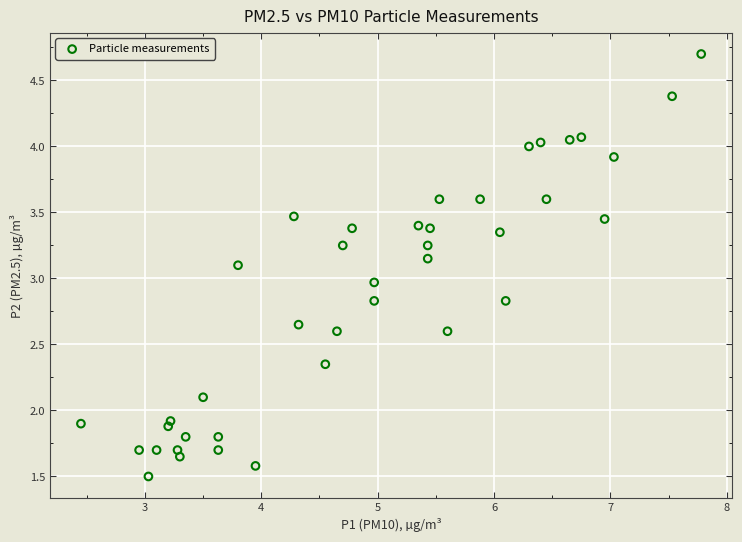

What is the range of X values (max minus min)?

5.3